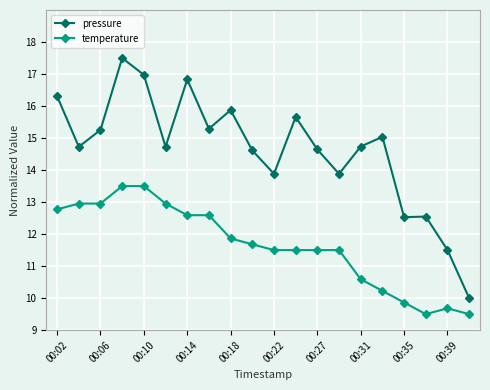

What is the lowest value of the pressure series?

10.0